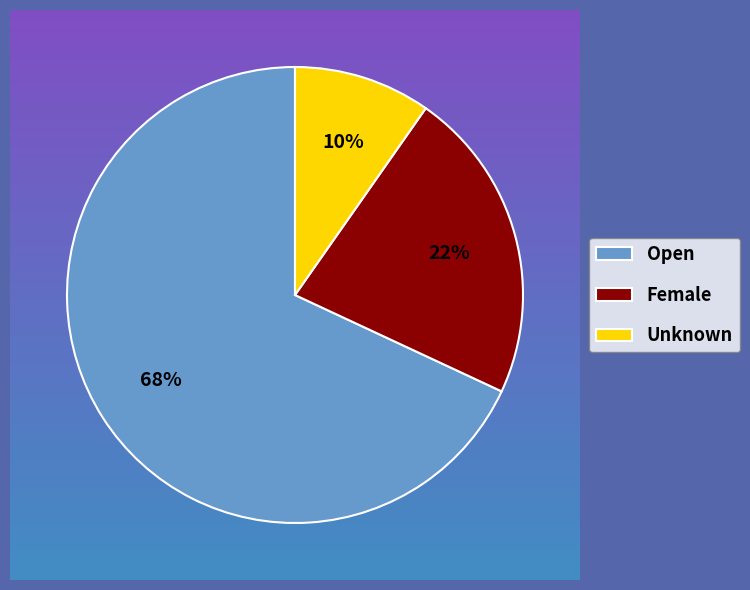

Does any single category account for the majority?

Yes